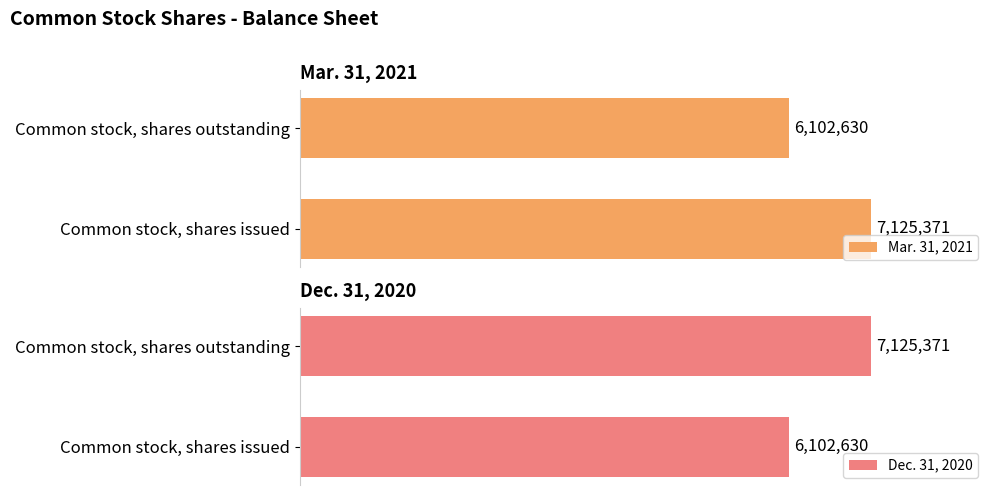

How many groups of bars are there?

2